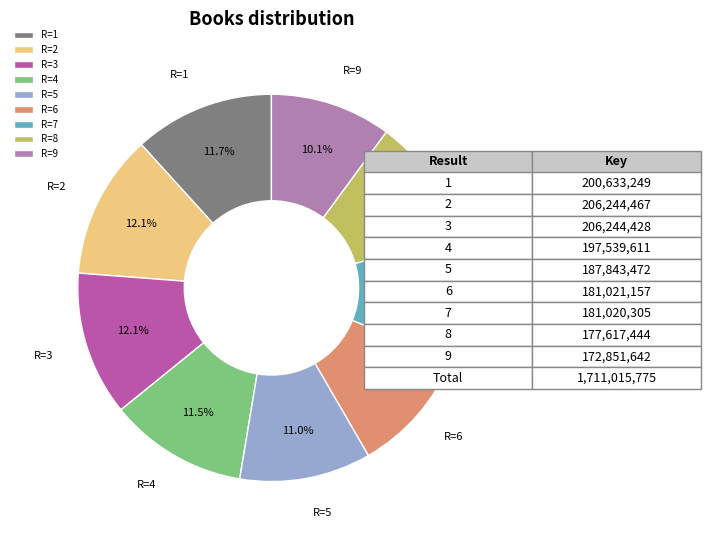

Is the sum of R=6 and R=5 greater than half?

No